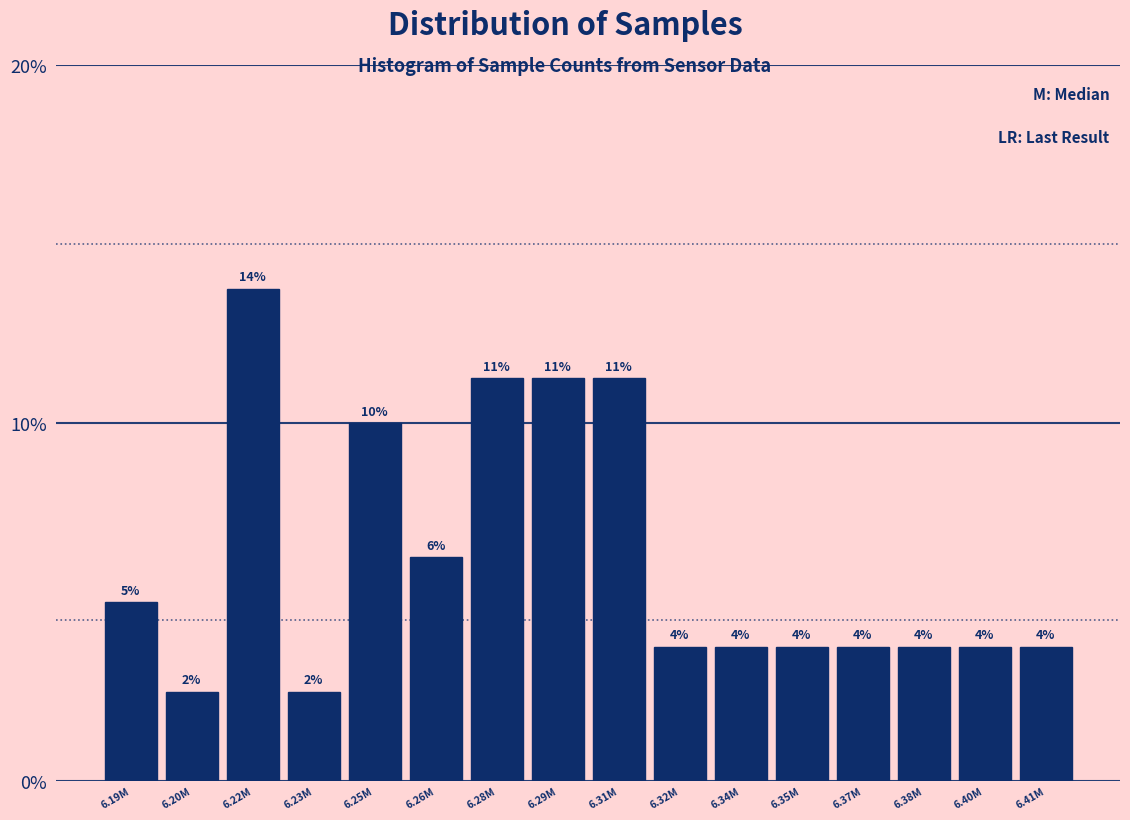

Are the bars horizontal?

No